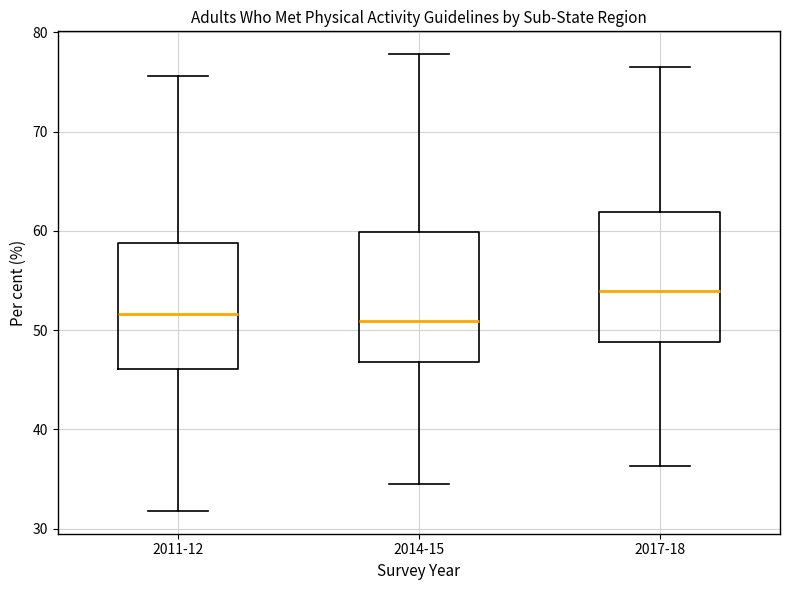

Where does the median line of the box for 2017-18 sit on the y-axis? The values are not printed on the chart, so give them approximately, as read against the axis.

54